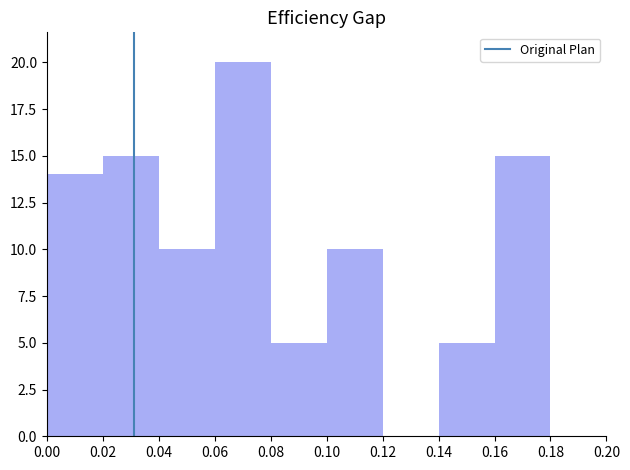

Which range on the x-axis has the tallest bar?

0.06 to 0.08